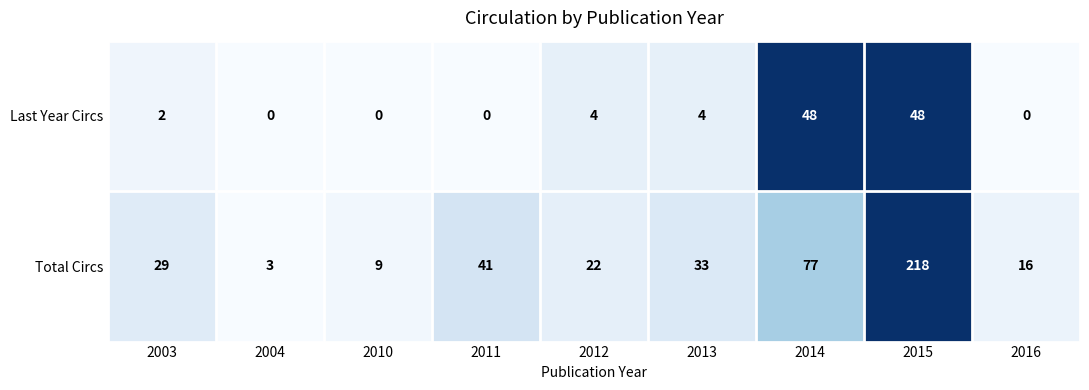

Which series has the largest total across all categories?

Total Circs